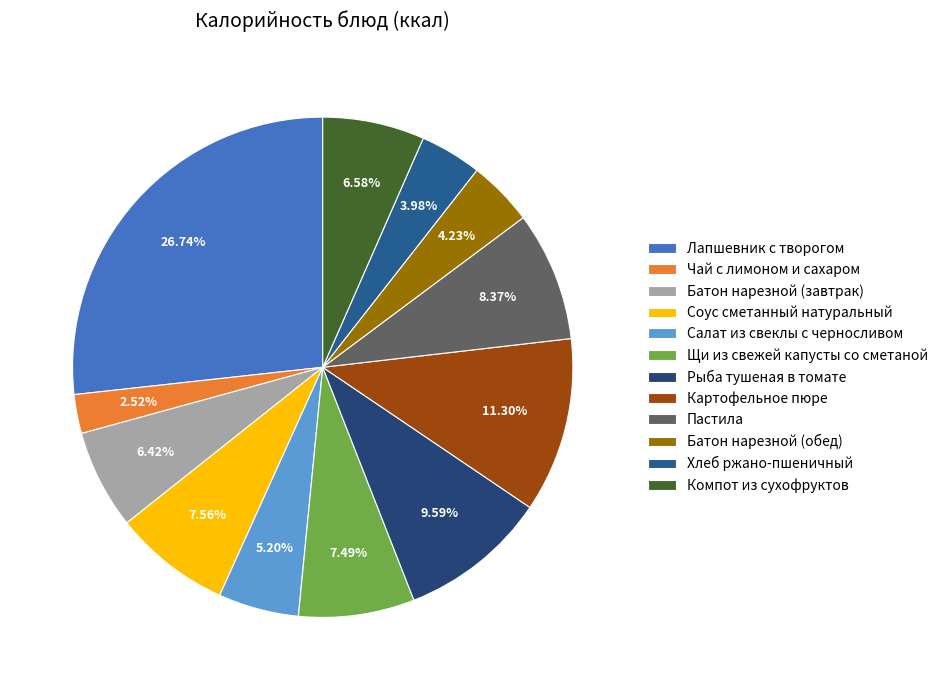

What is the total percentage of Чай с лимоном и сахаром and Батон нарезной (завтрак)?

8.9%